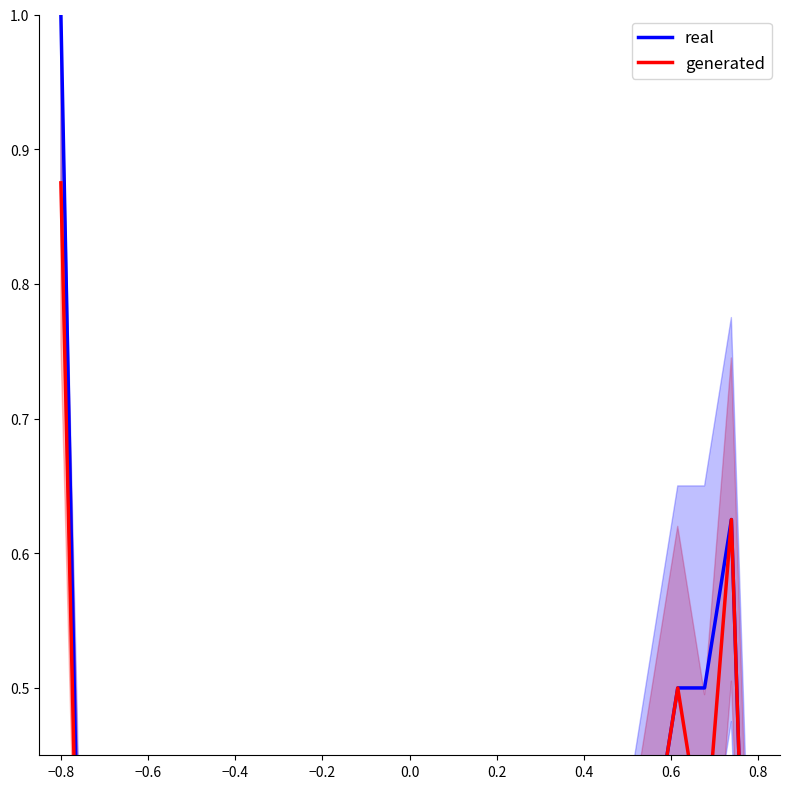

Does the chart display data point markers on the line(s)?

No